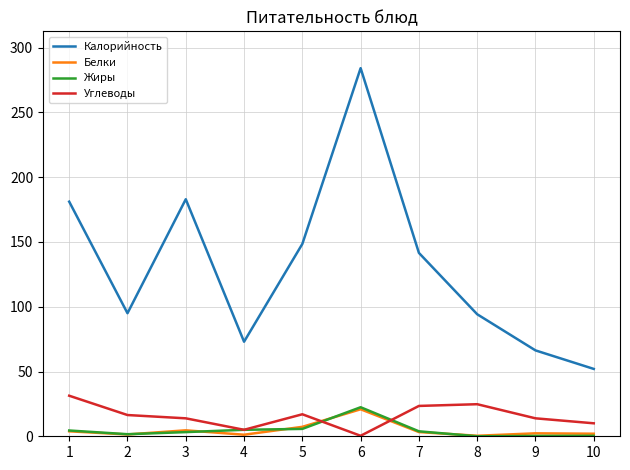

True or false: Белки has more than 0 interior local peaks.

True